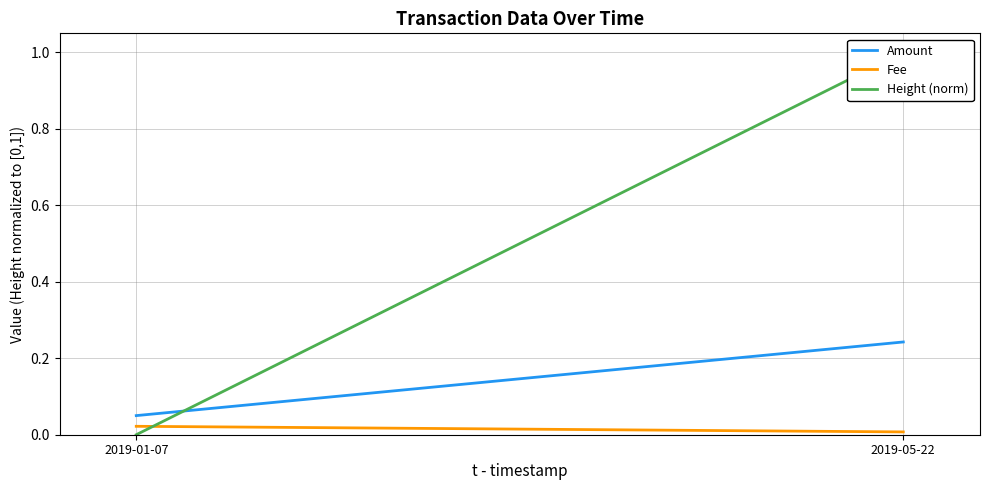

What is the average value of the Height (norm) series?

0.5